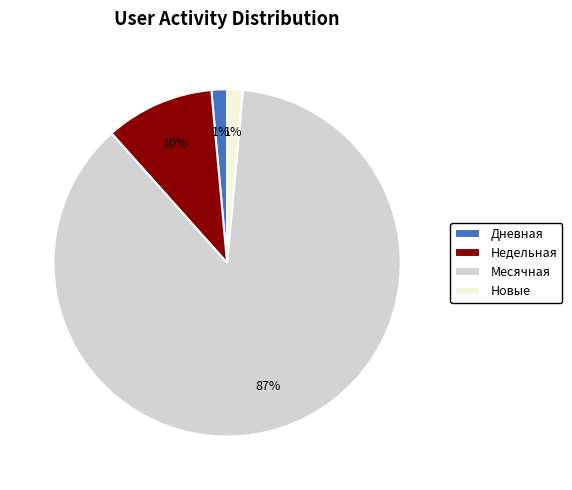

Which category has the biggest portion of the pie?

Месячная